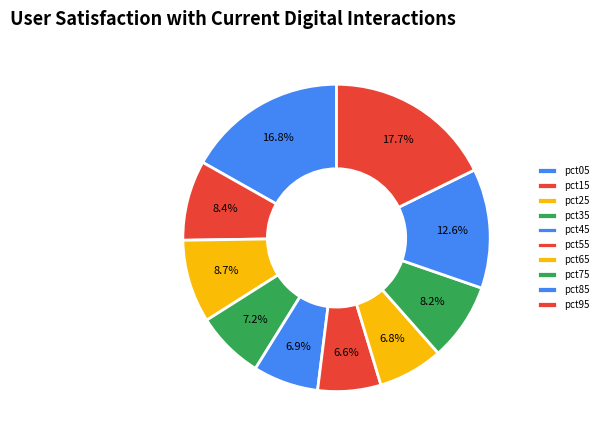

Which category has the smallest portion of the pie?

pct55